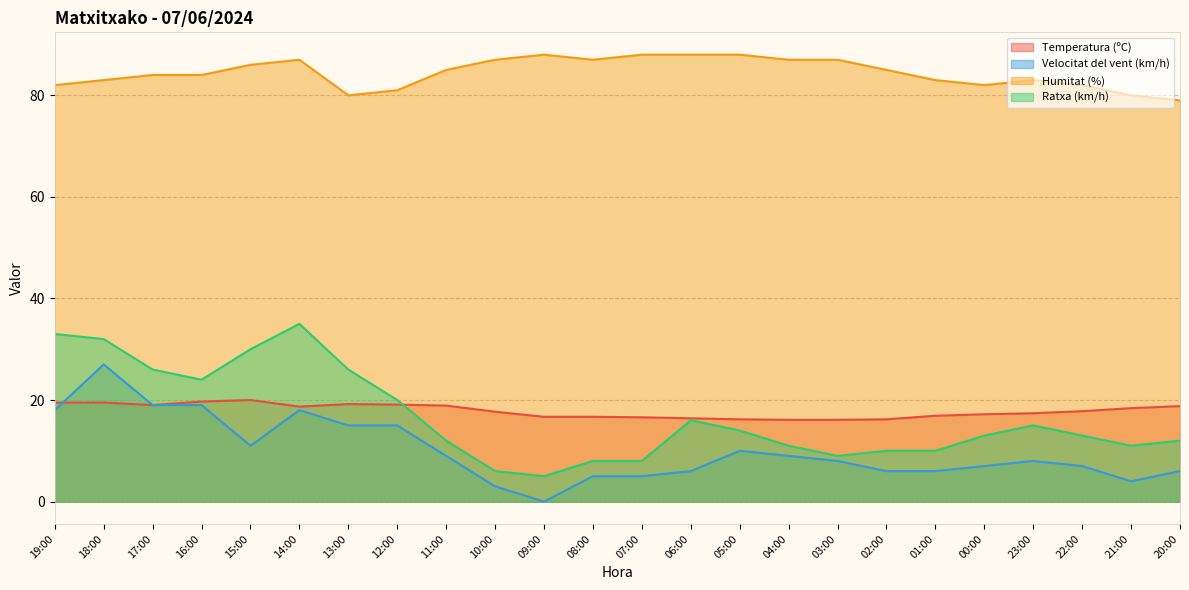

Which has a higher value, 06:00 or 10:00?

10:00